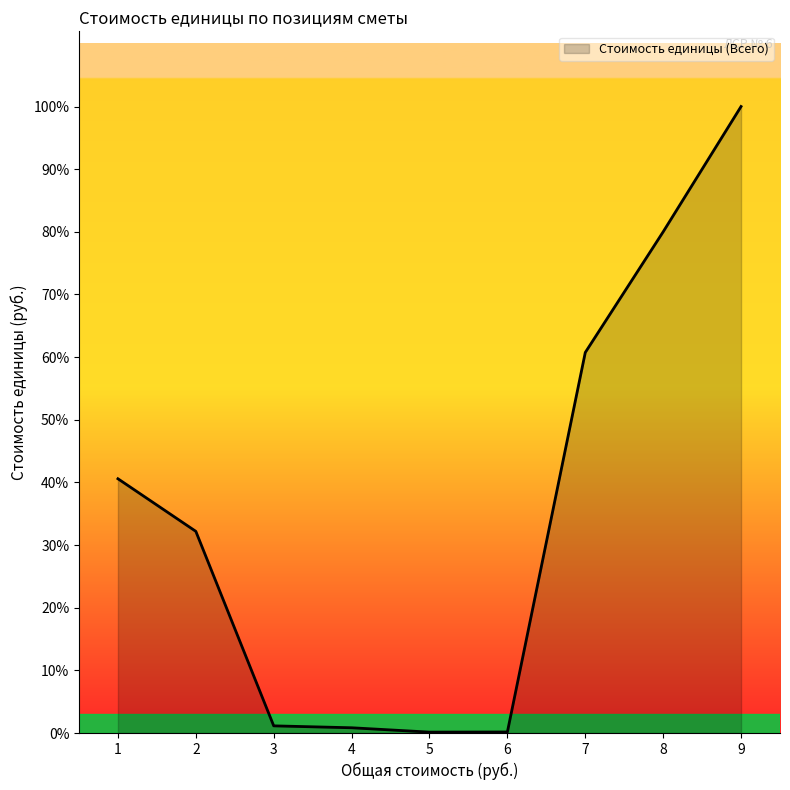

Is this an area chart (filled region under the line)?

Yes